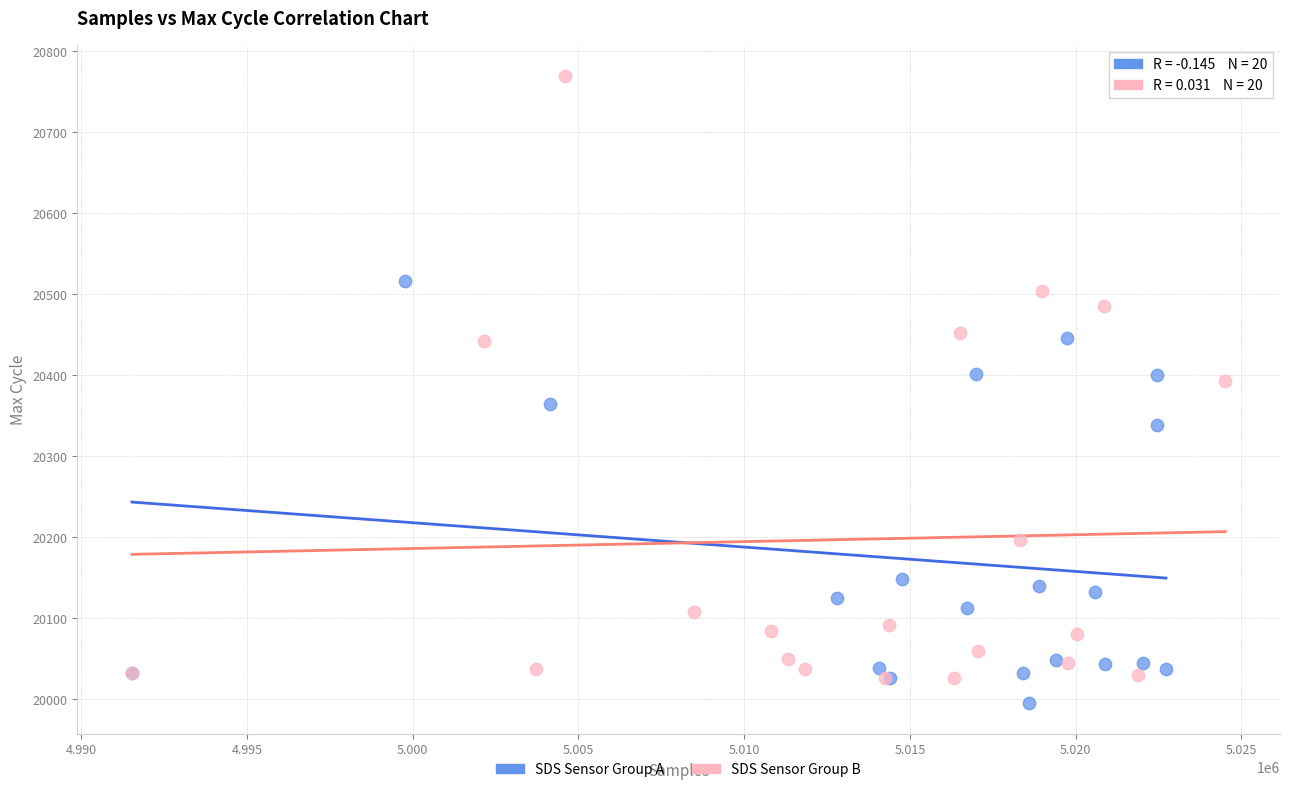

Which series contains the highest Y value?

SDS Sensor Group B